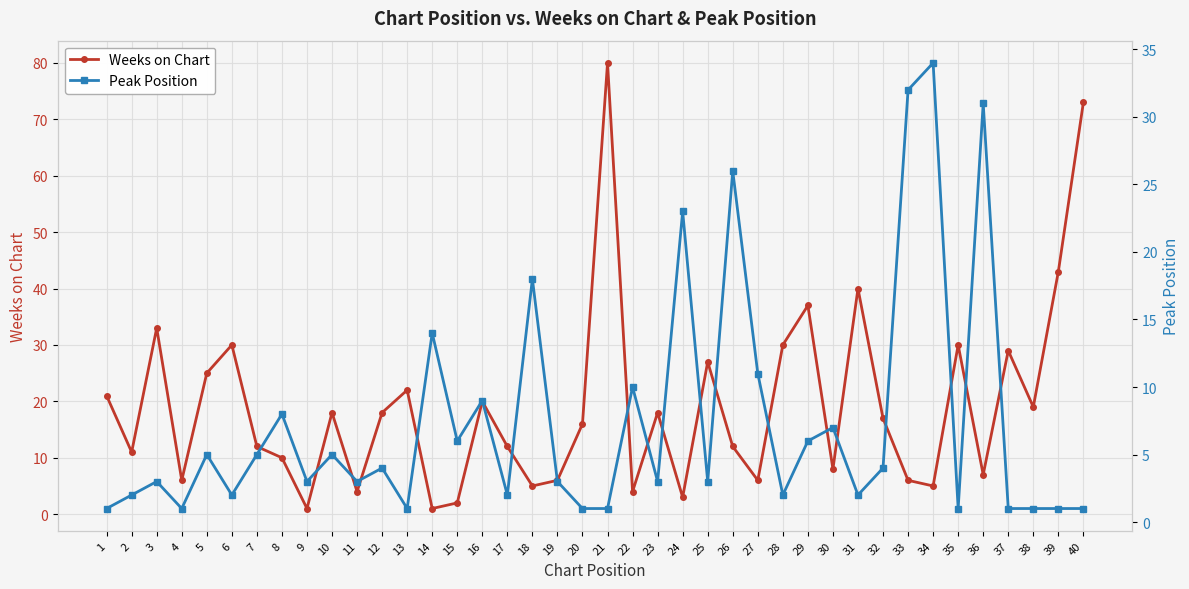

Reading left to right, list all the values displayed in this chart.

Weeks on Chart: 1=21	2=11	3=33	4=6	5=25	6=30	7=12	8=10	9=1	10=18	11=4	12=18	13=22	14=1	15=2	16=20	17=12	18=5	19=6	20=16	21=80	22=4	23=18	24=3	25=27	26=12	27=6	28=30	29=37	30=8	31=40	32=17	33=6	34=5	35=30	36=7	37=29	38=19	39=43	40=73
Peak Position: 1=1	2=2	3=3	4=1	5=5	6=2	7=5	8=8	9=3	10=5	11=3	12=4	13=1	14=14	15=6	16=9	17=2	18=18	19=3	20=1	21=1	22=10	23=3	24=23	25=3	26=26	27=11	28=2	29=6	30=7	31=2	32=4	33=32	34=34	35=1	36=31	37=1	38=1	39=1	40=1